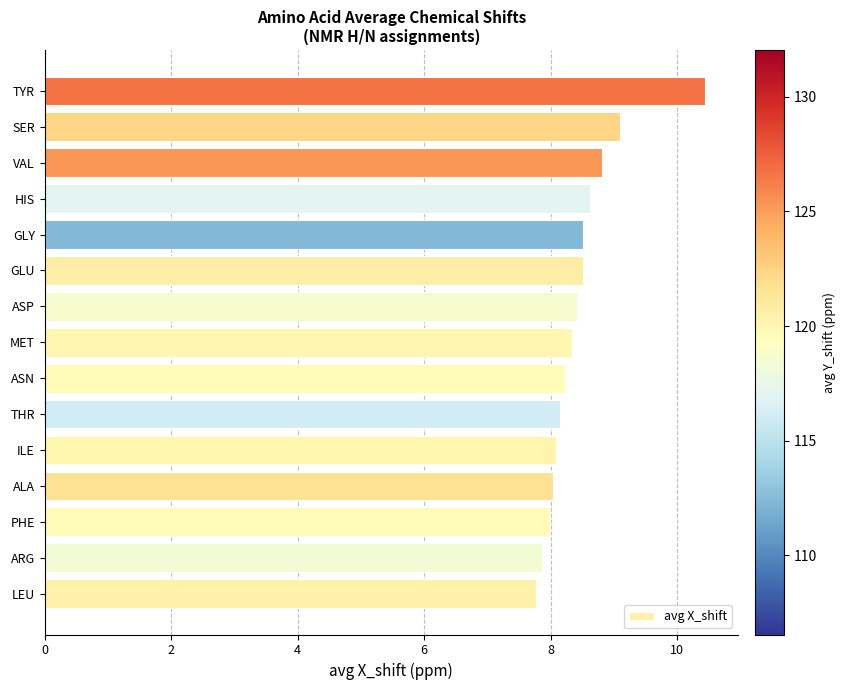

What is the smallest value displayed?

7.8